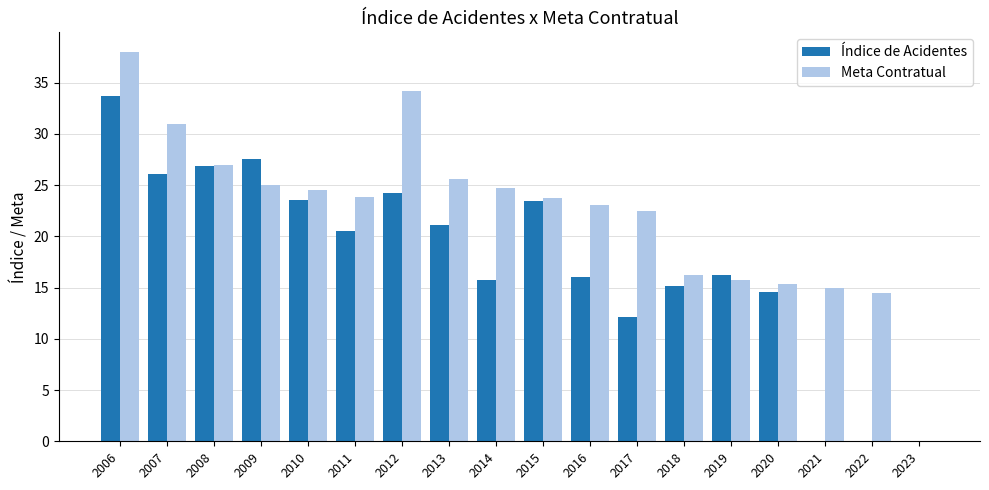

Does the chart contain stacked bars?

No